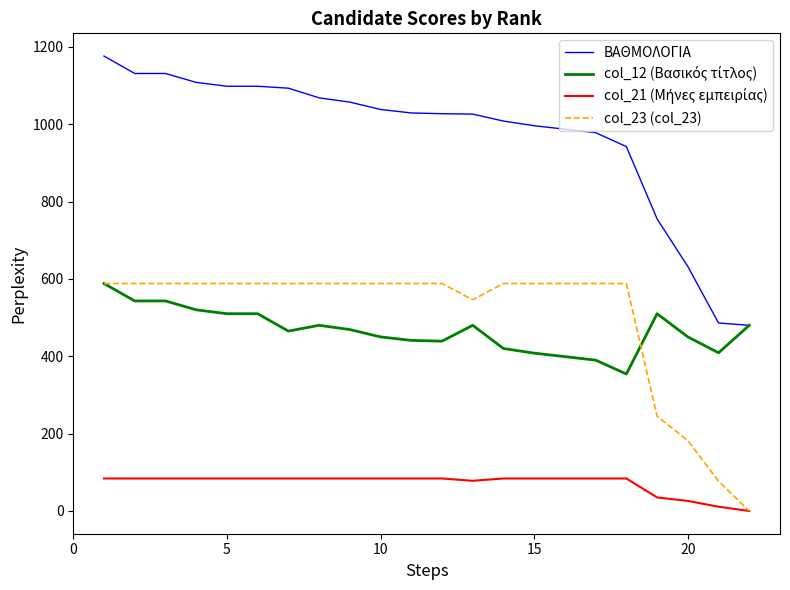

Which series has the widest spread of values?

ΒΑΘΜΟΛΟΓΙΑ